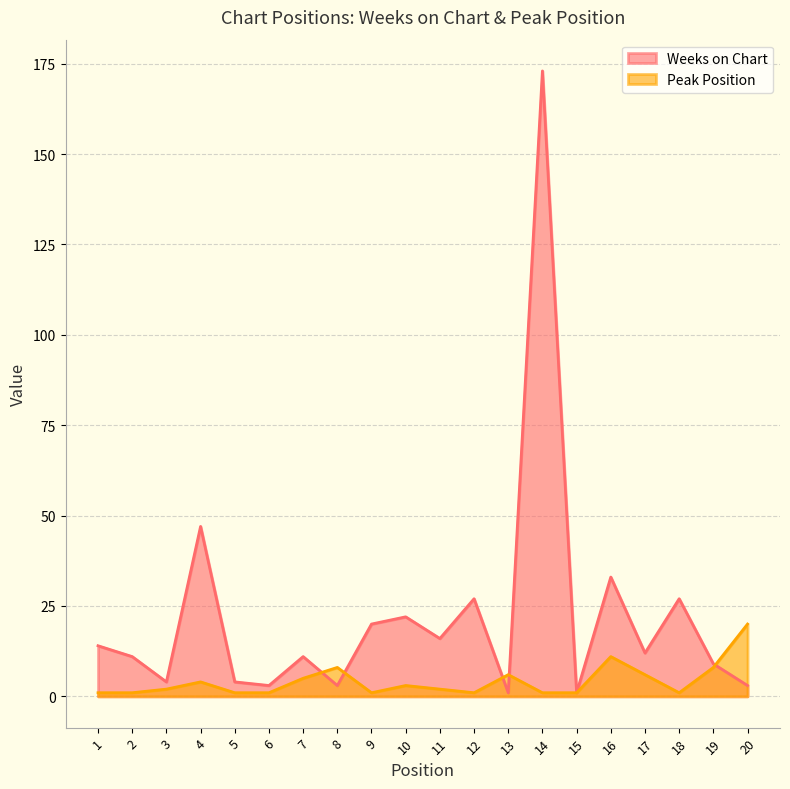

What are all the series names shown in the legend?

Weeks on Chart, Peak Position